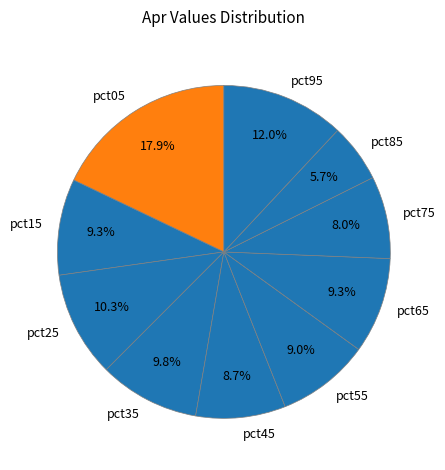

Is there any slice that represents more than half of the pie?

No